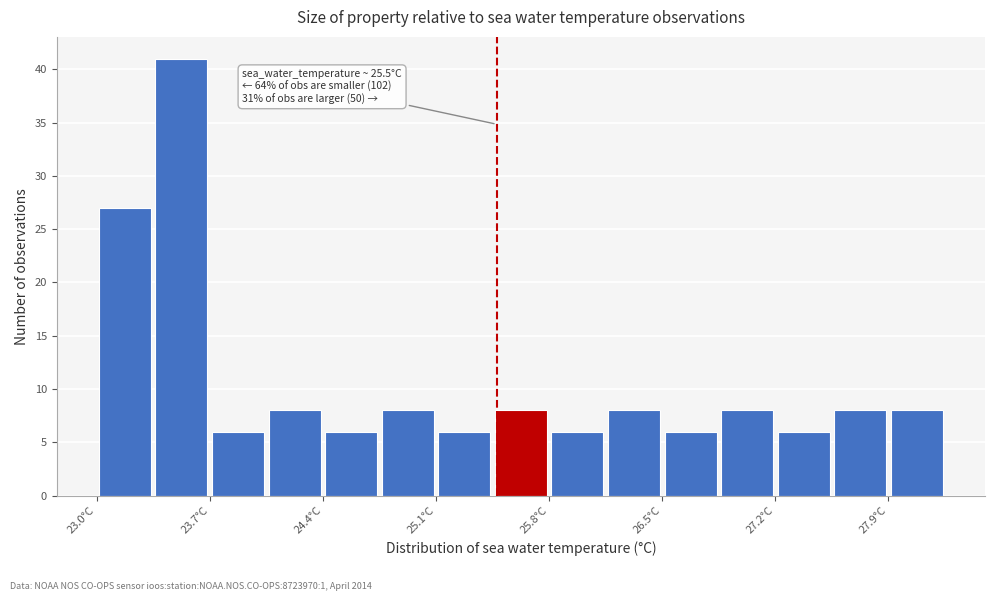

Read against the x-axis, roughly where is the centre of the tallest bar?

23.5